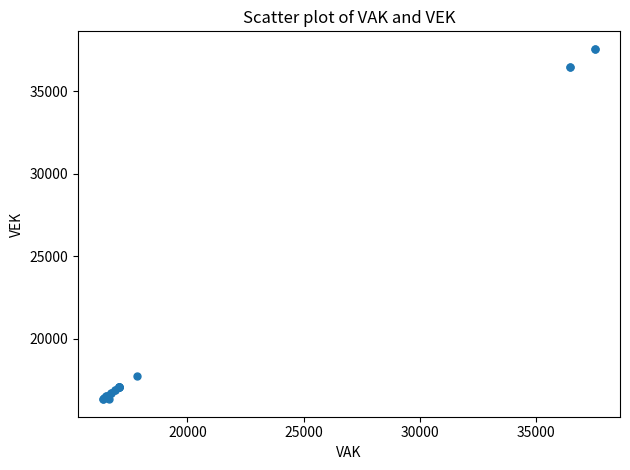

What Y value in the scatter plot is closest to 26947?

17729